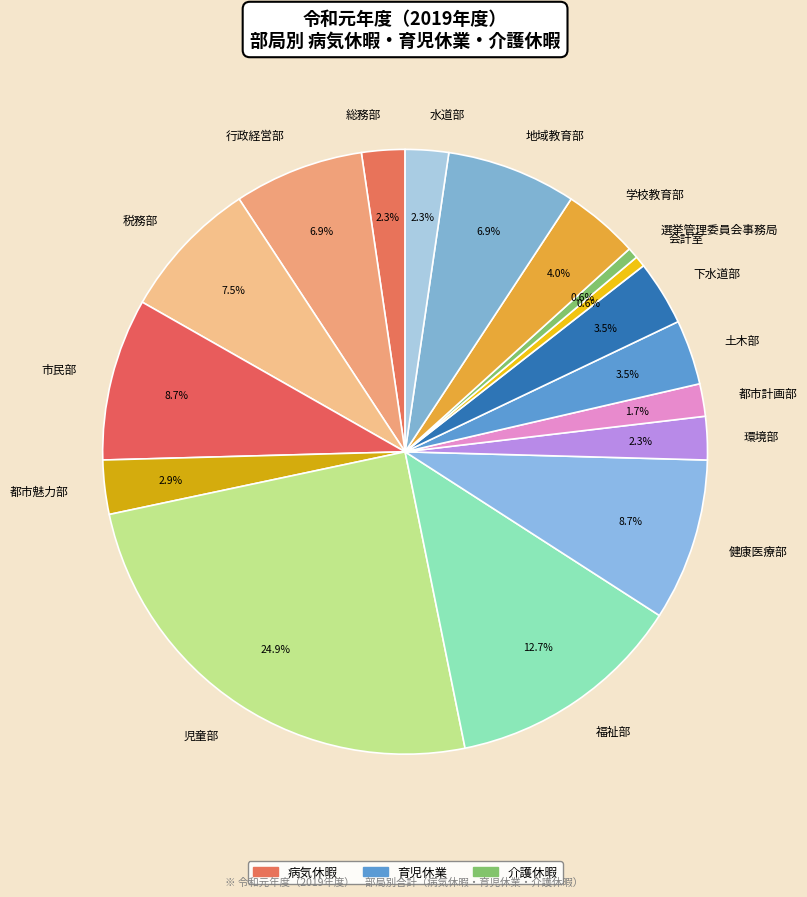

Does any single category account for the majority?

No